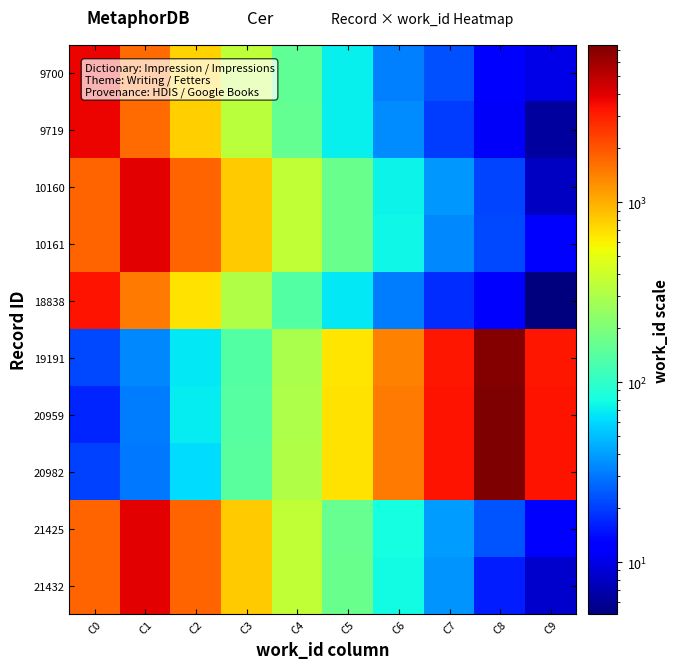

How many categories are shown in the chart?

10